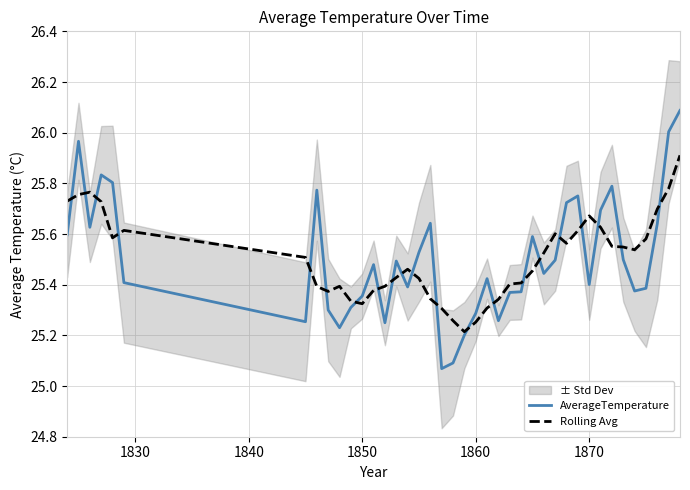

True or false: AverageTemperature has a value of 11.3 at 1870.

False